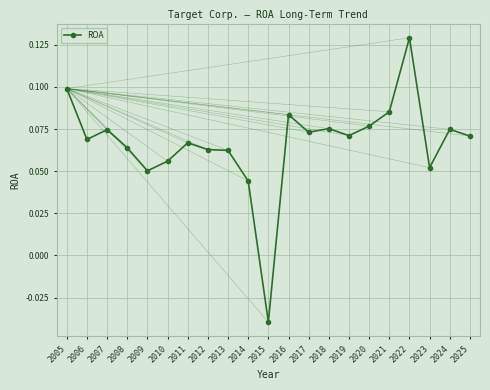

How many values are between 0 and 1?

20